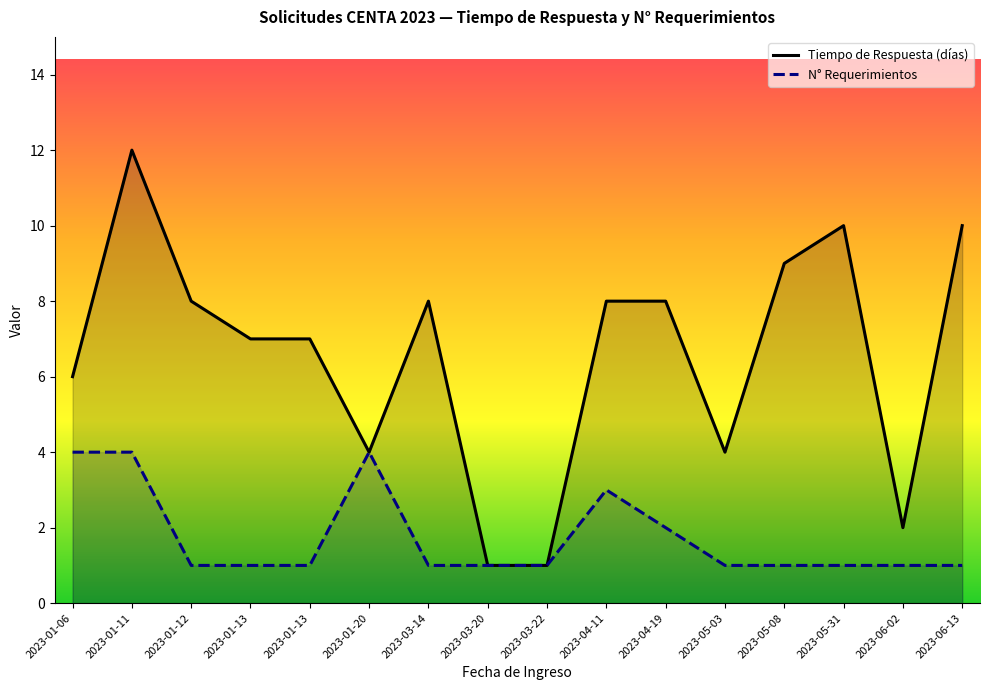

Reading left to right, extract all data points from this chart.

Tiempo de Respuesta (días): 2023-01-06=6	2023-01-11=12	2023-01-12=8	2023-01-13=7	2023-01-13=7	2023-01-20=4	2023-03-14=8	2023-03-20=1	2023-03-22=1	2023-04-11=8	2023-04-19=8	2023-05-03=4	2023-05-08=9	2023-05-31=10	2023-06-02=2	2023-06-13=10
N° Requerimientos: 2023-01-06=4	2023-01-11=4	2023-01-12=1	2023-01-13=1	2023-01-13=1	2023-01-20=4	2023-03-14=1	2023-03-20=1	2023-03-22=1	2023-04-11=3	2023-04-19=2	2023-05-03=1	2023-05-08=1	2023-05-31=1	2023-06-02=1	2023-06-13=1